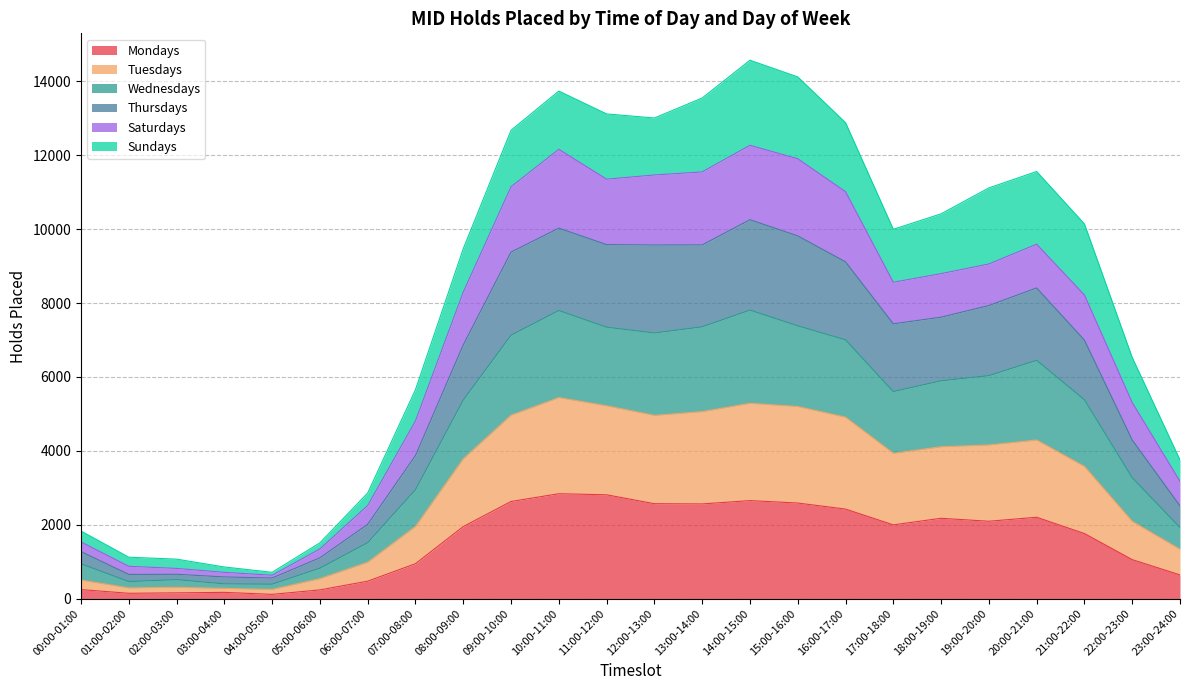

What is the total value across all series at 12:00-13:00?

13008